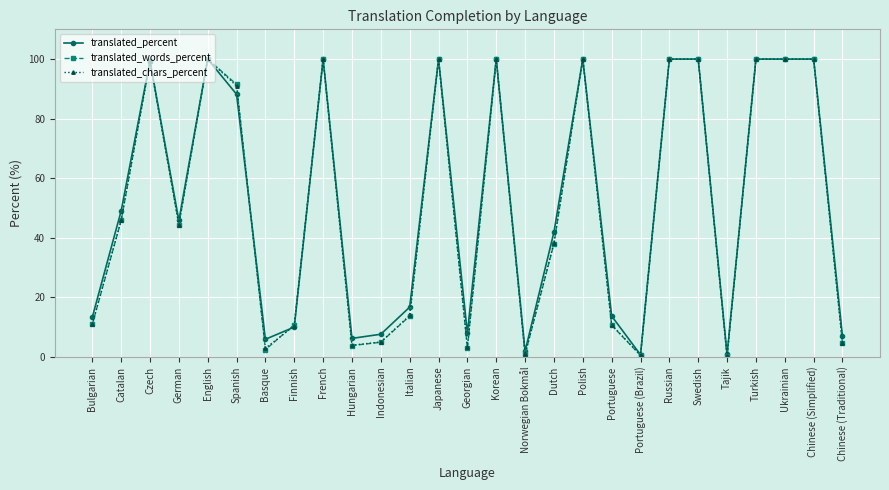

What is the sum of all translated_words_percent values?

1385.0